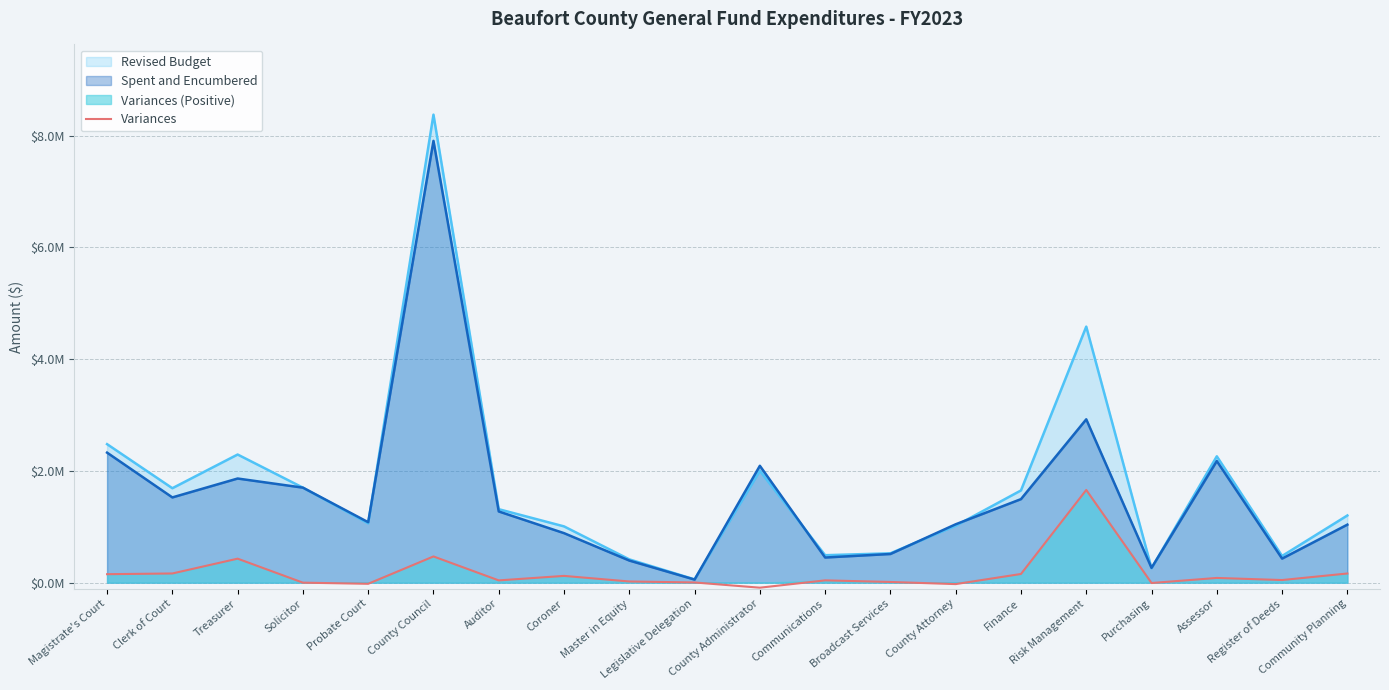

What is the label of the 14th point from the left?

County Attorney